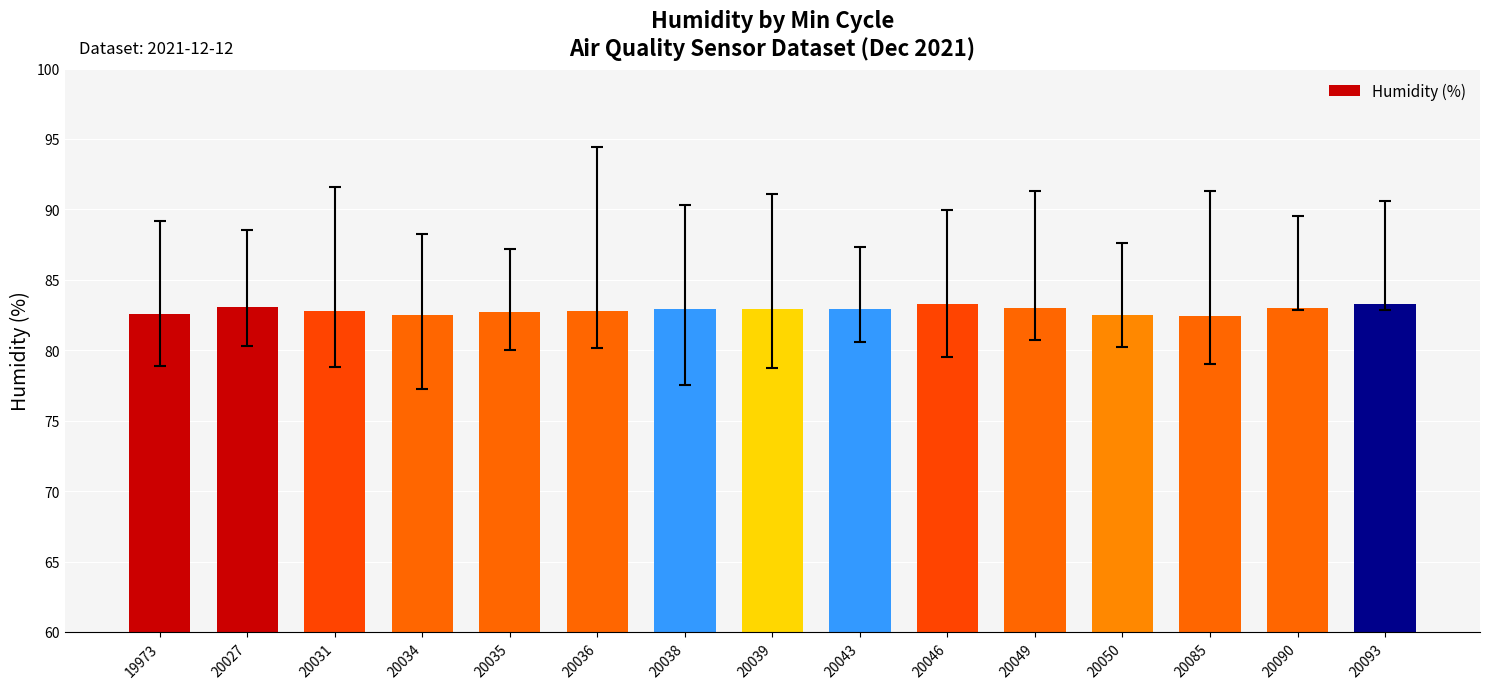

What is the greatest value displayed?

83.3